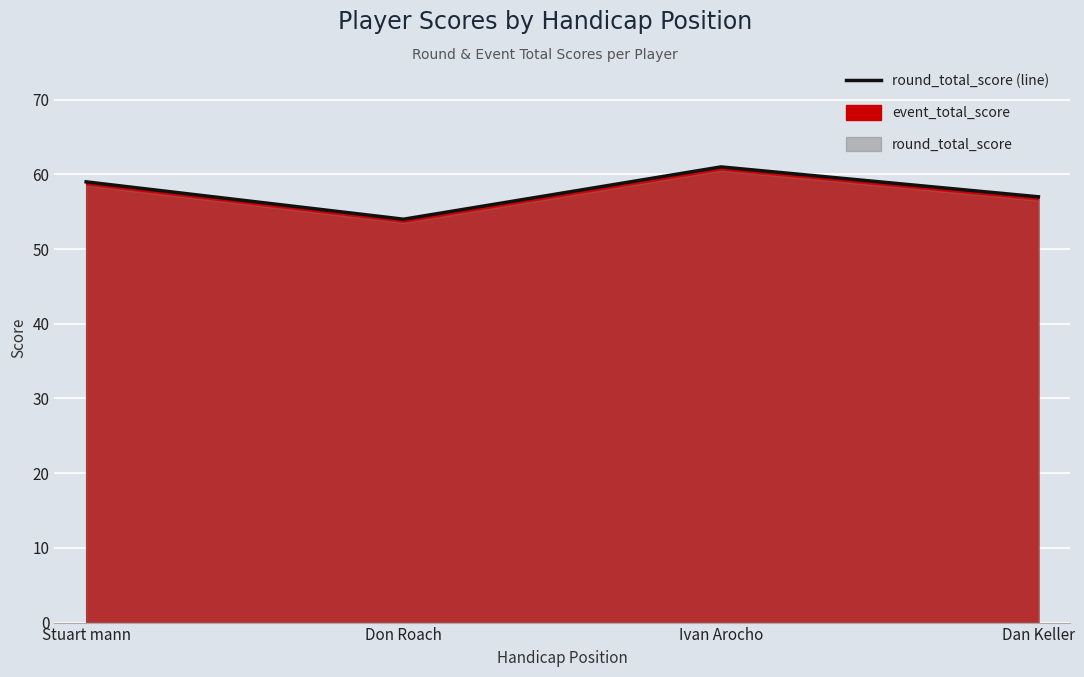

The value at Don Roach is 54. True or false?

True